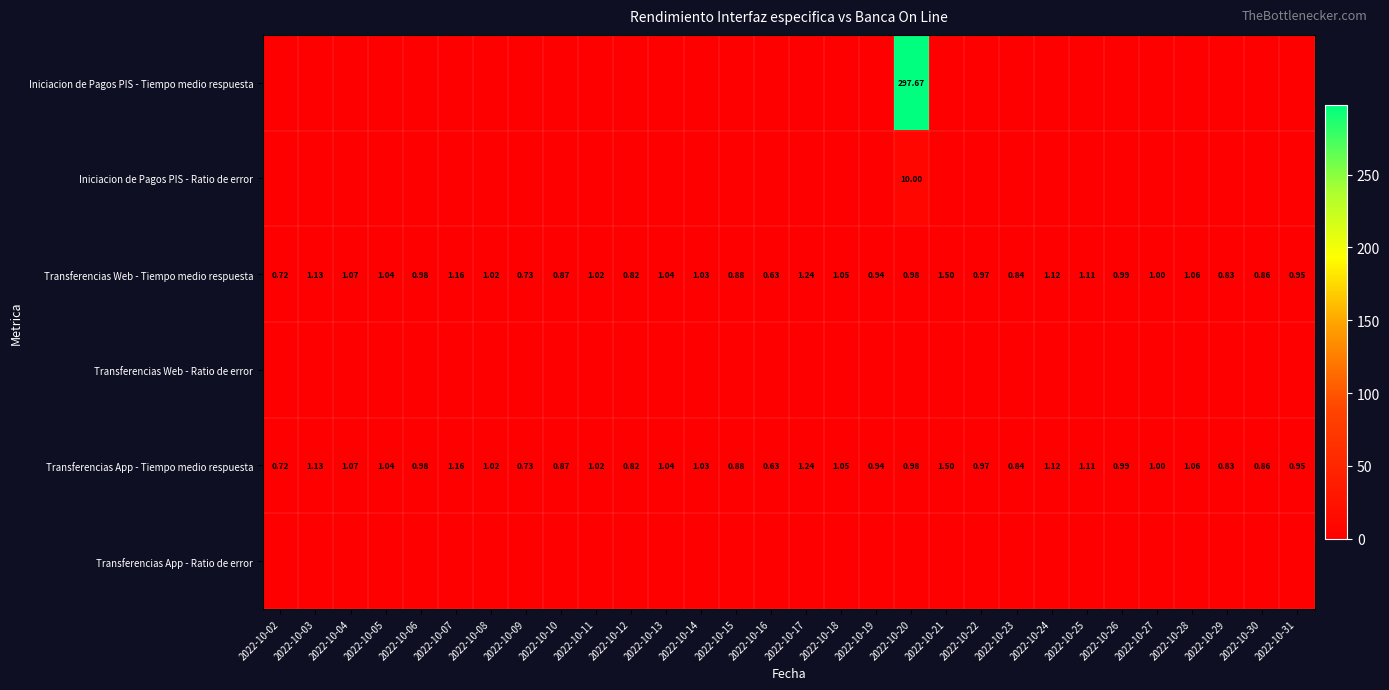

How many values in the Transferencias App - Tiempo medio respuesta series are below 1?

15